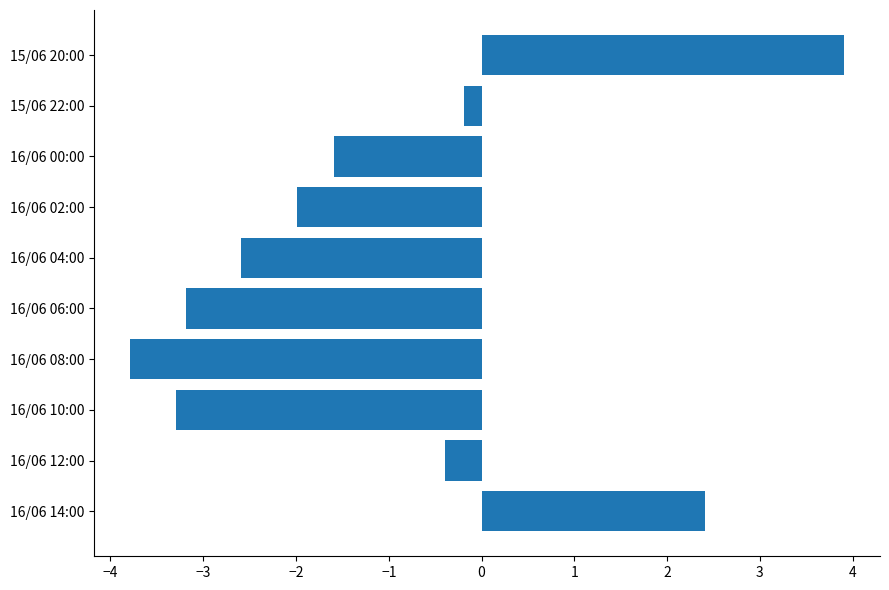

At which label is the value closest to 0?

15/06 22:00